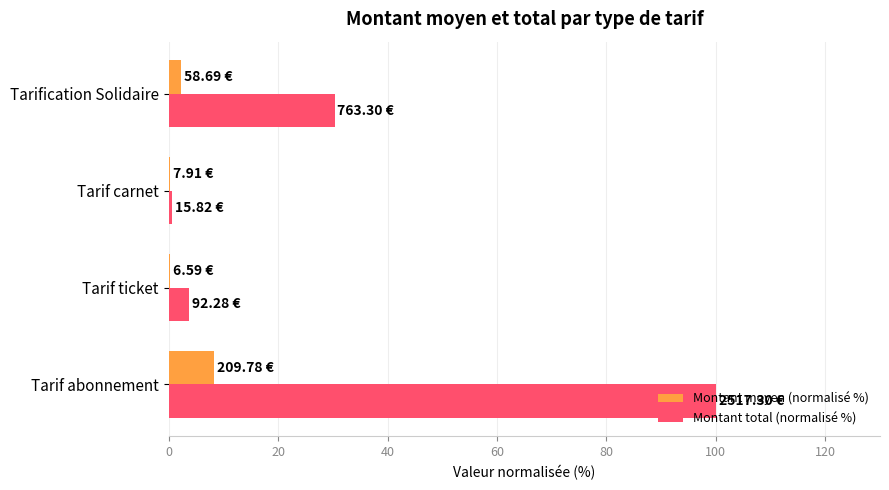

Between Tarif carnet and Tarification Solidaire, which series saw the biggest shift?

Montant total (normalisé %)